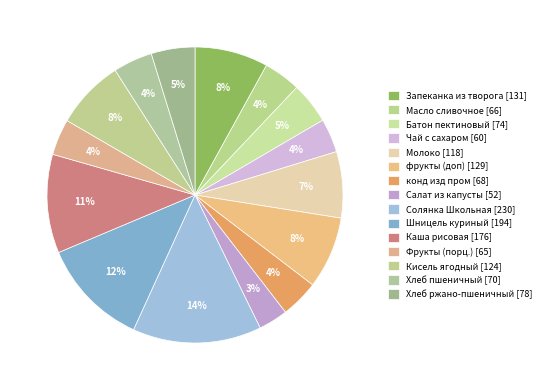

How many slices are in this pie chart?

15